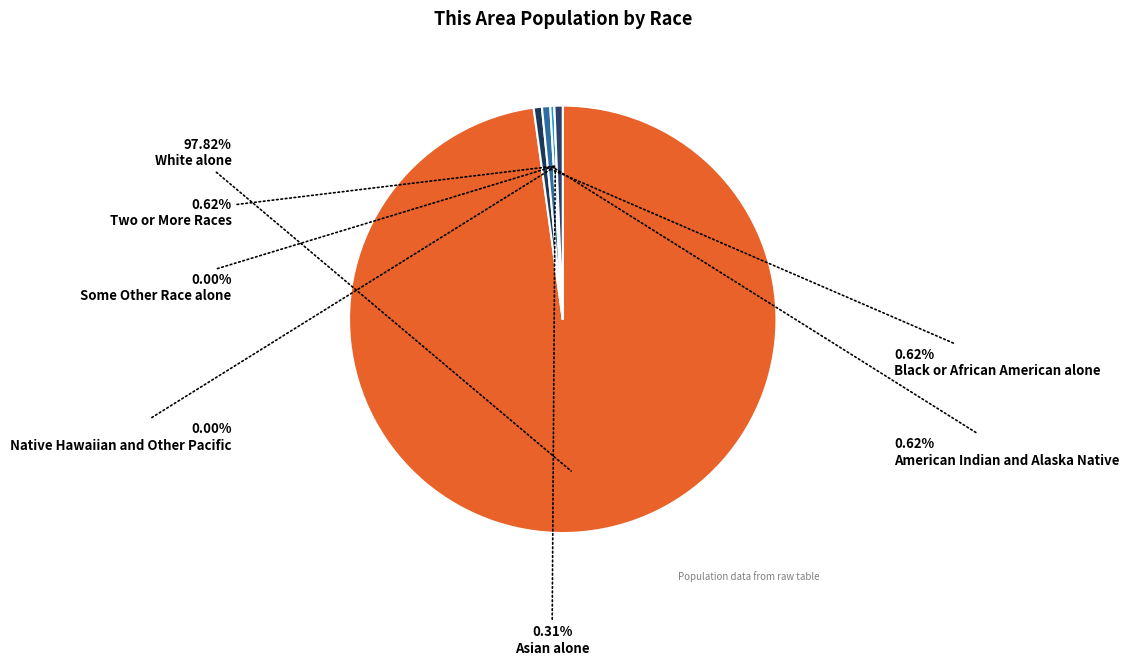

Which slice is the largest?

White alone